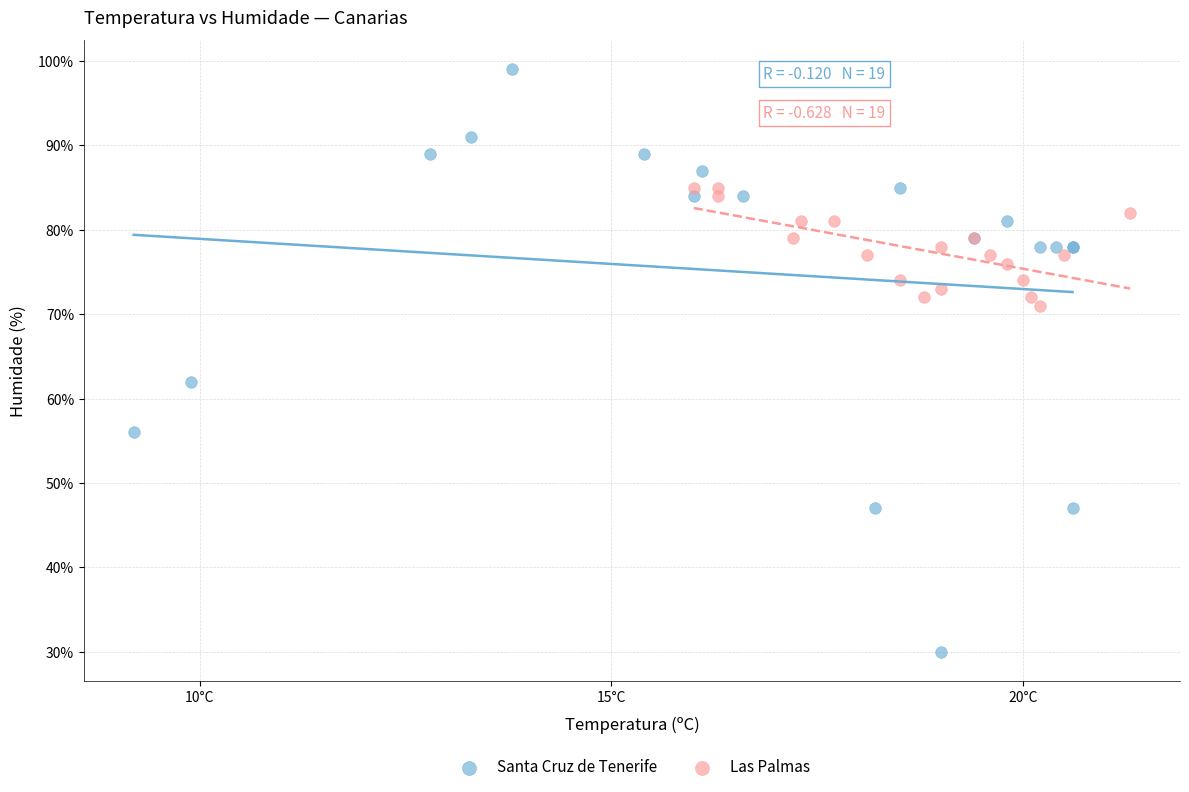

Which series has the largest Y range (max minus min)?

Santa Cruz de Tenerife